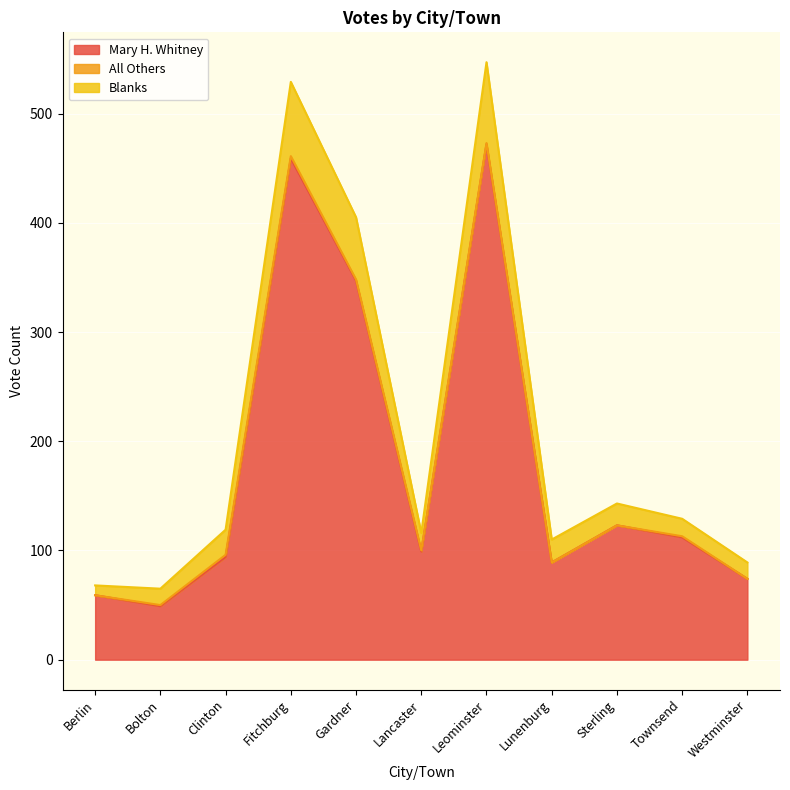

Is the value of Blanks at Sterling greater than the value of Mary H. Whitney at Leominster?

No